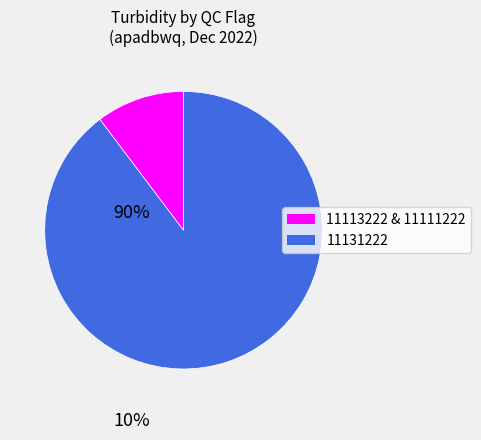

How many segments does this pie chart have?

2